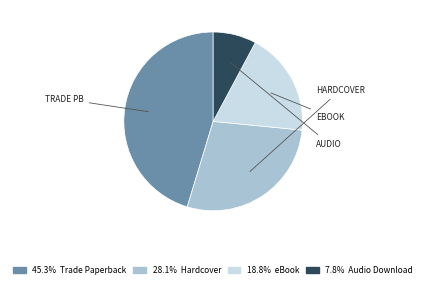

Is there any slice that represents more than half of the pie?

No